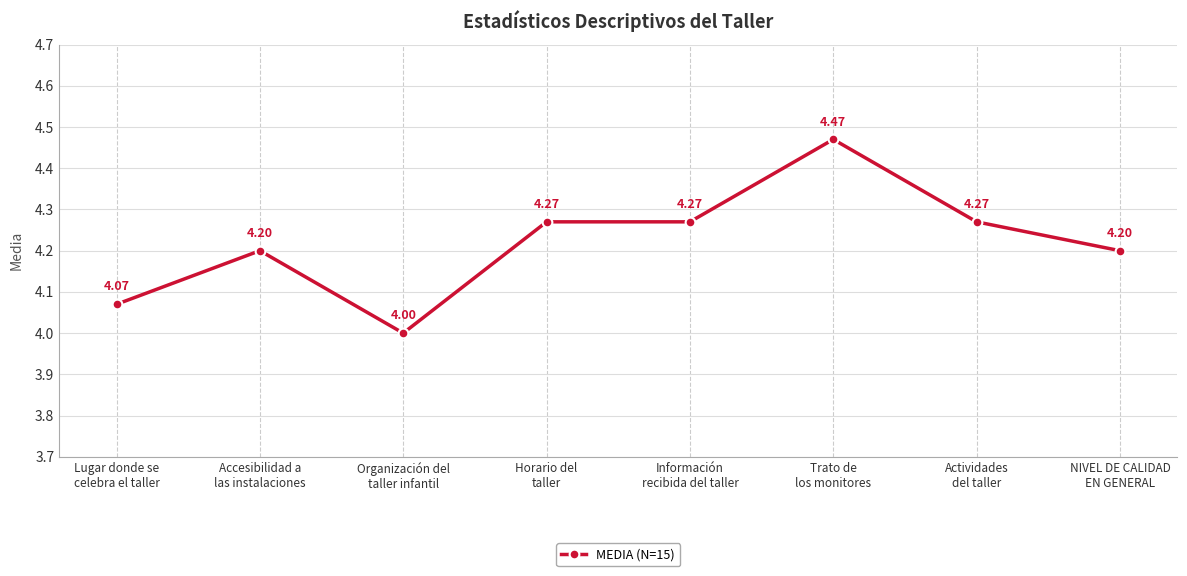

What is the smallest value displayed?

4.0